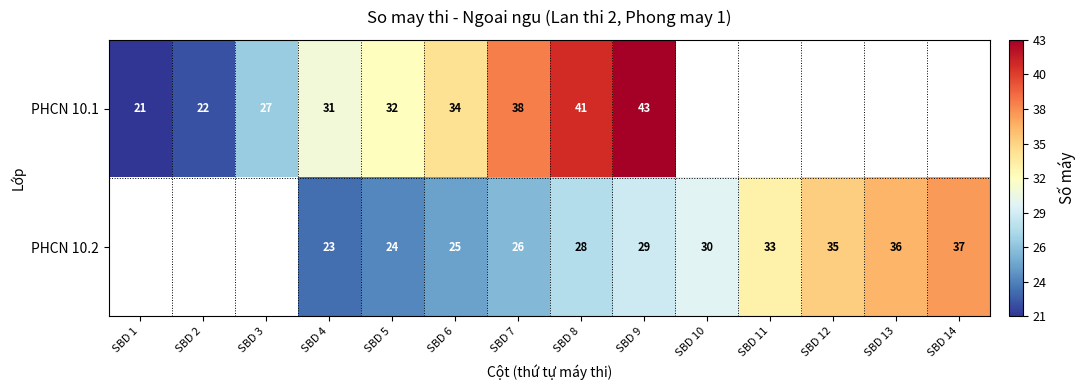

At SBD 9, list the series in order from smallest to largest.

PHCN 10.2, PHCN 10.1